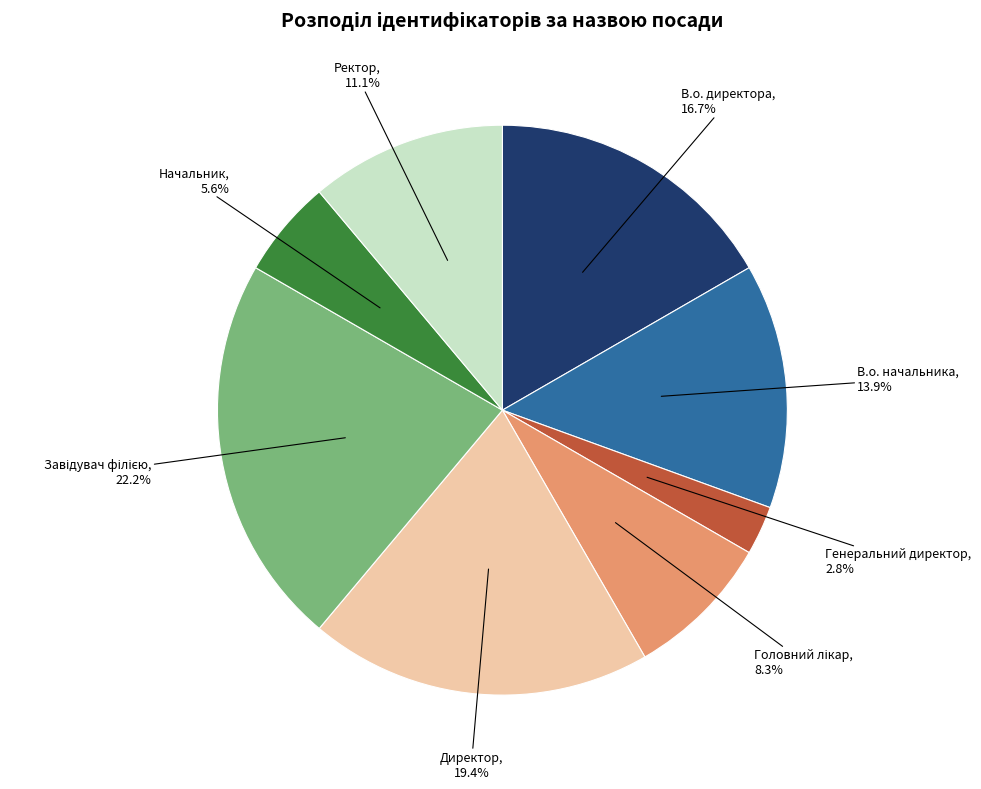

Is the sum of В.о. начальника and Начальник greater than half?

No